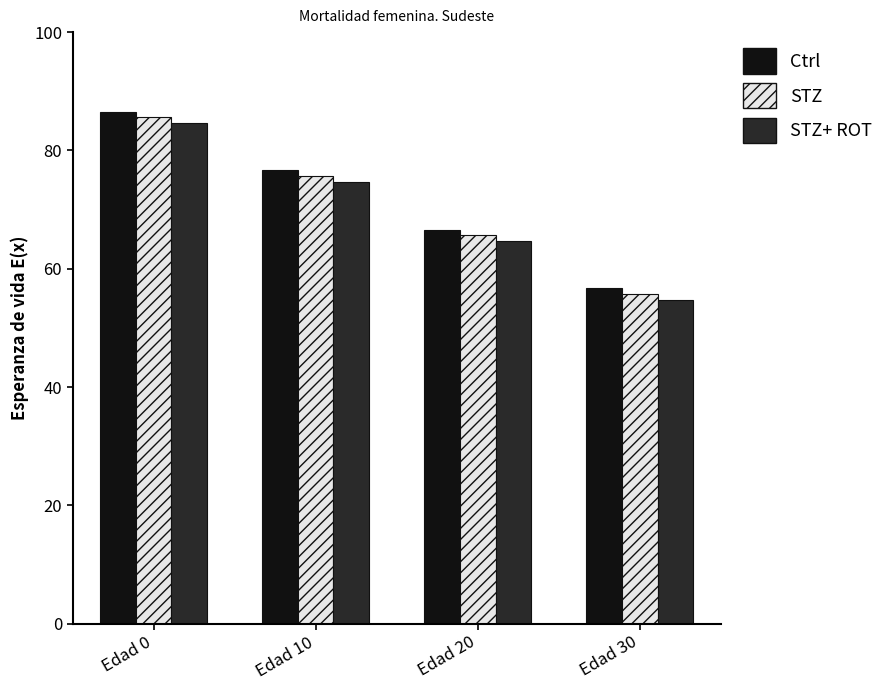

At which category does the chart reach its minimum across all series?

Edad 30